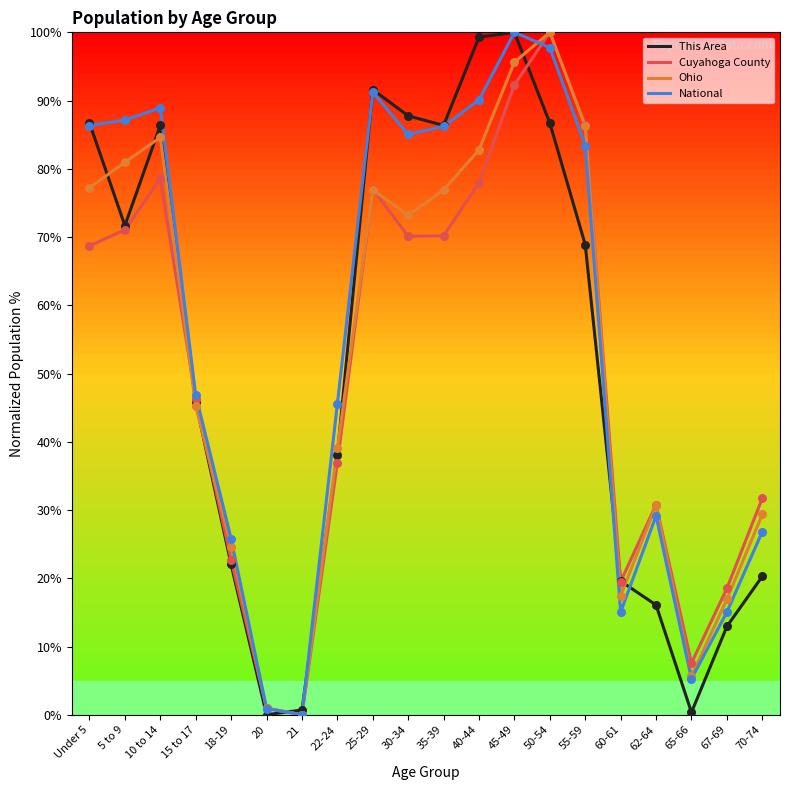

At which category is the sum across all series the highest?

45-49